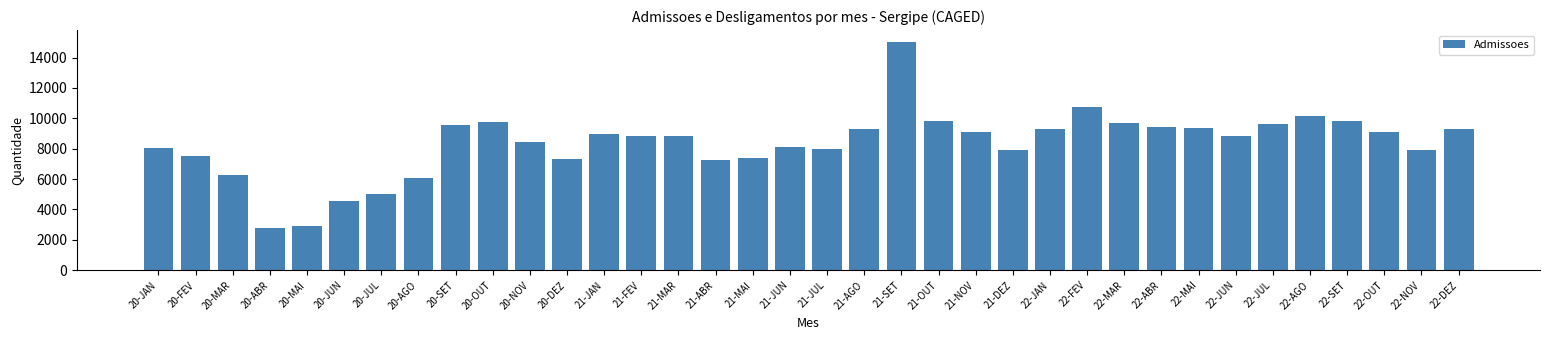

The value at 21-JUN is 8124. True or false?

True